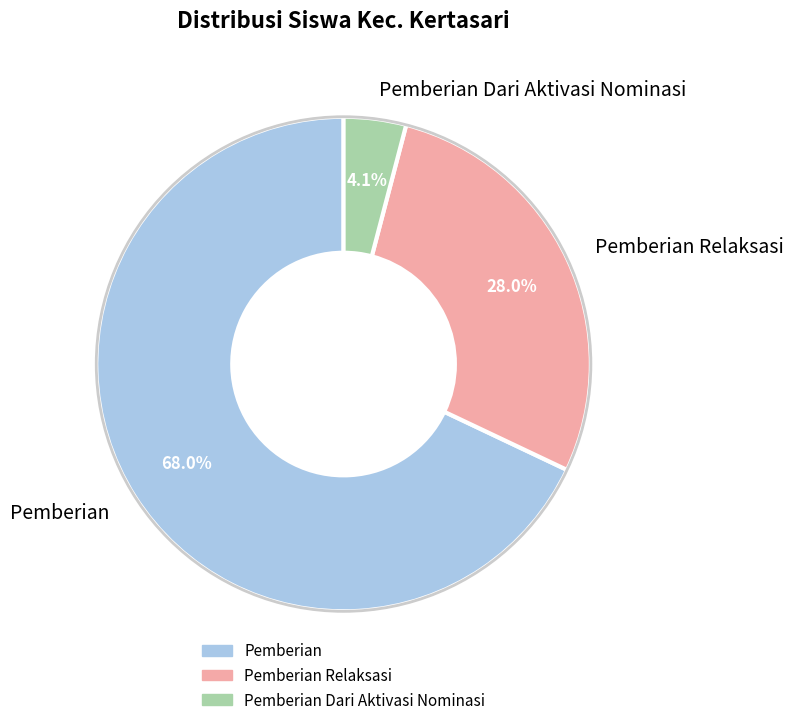

To the nearest percent, what is the average slice percentage?

33%